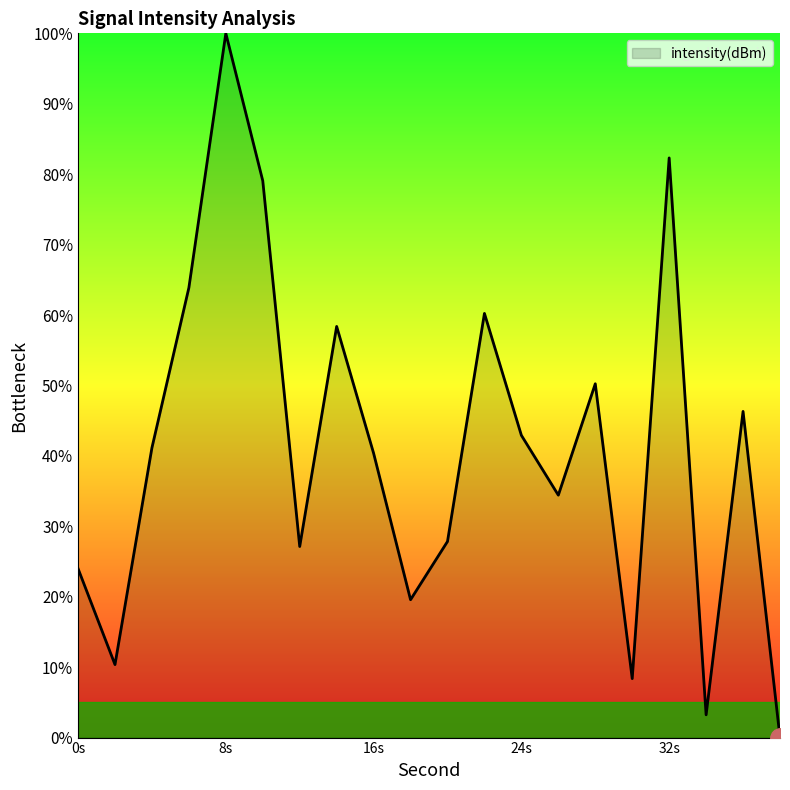

Count the number of data series in this chart.

1